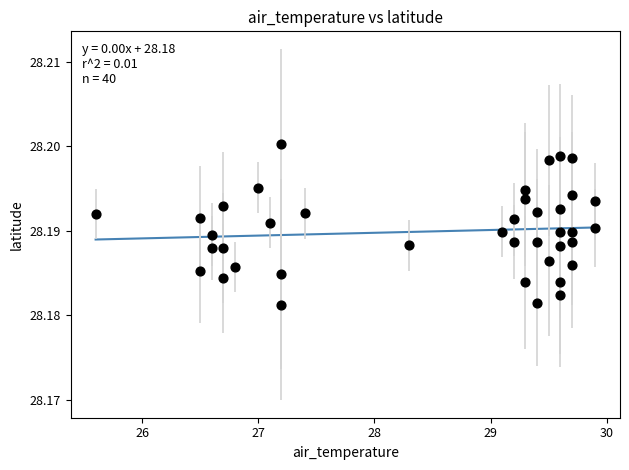

What is the range of X values (max minus min)?

4.3